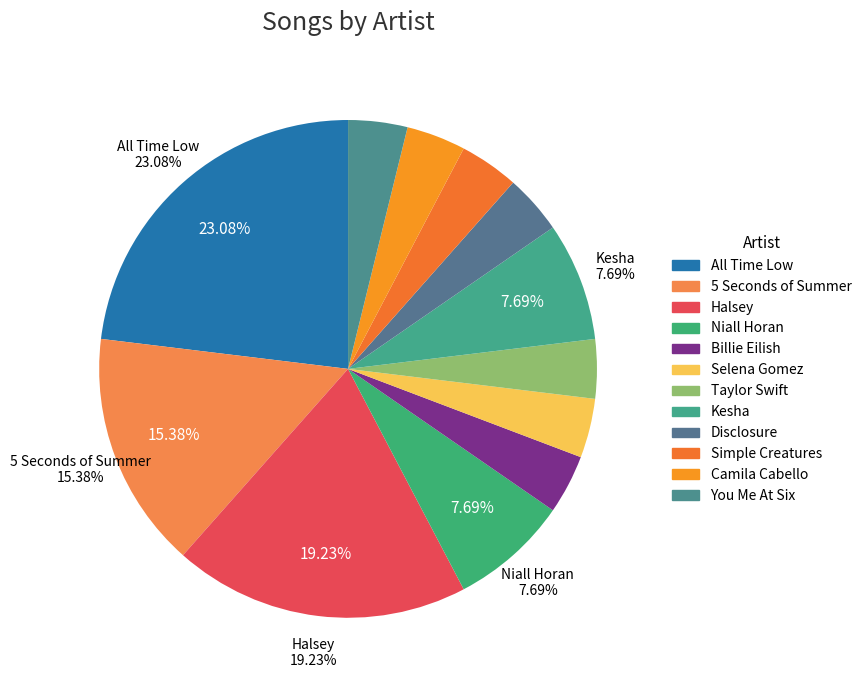

How many slices are in this pie chart?

12